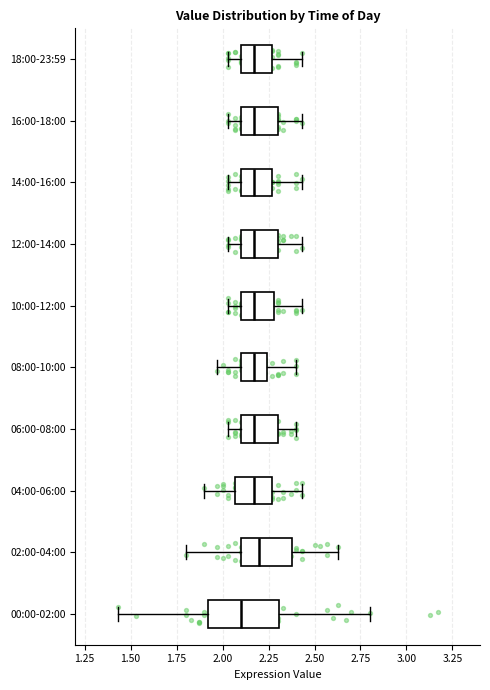

Which box is the widest, from its left edge to its right edge?

00:00-02:00